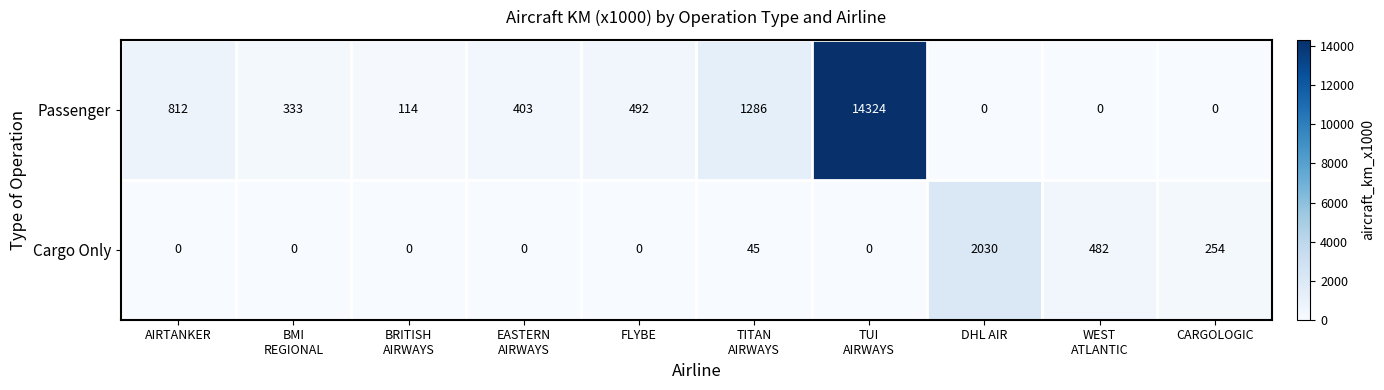

What is the spread (max minus min) of values at FLYBE?

492